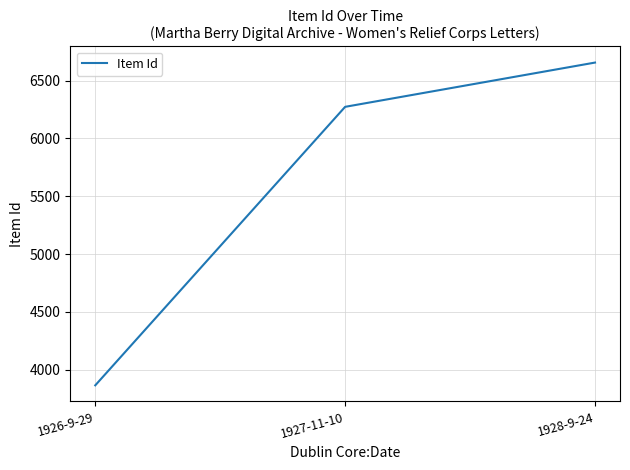

At which category does the chart reach its minimum across all series?

1926-9-29